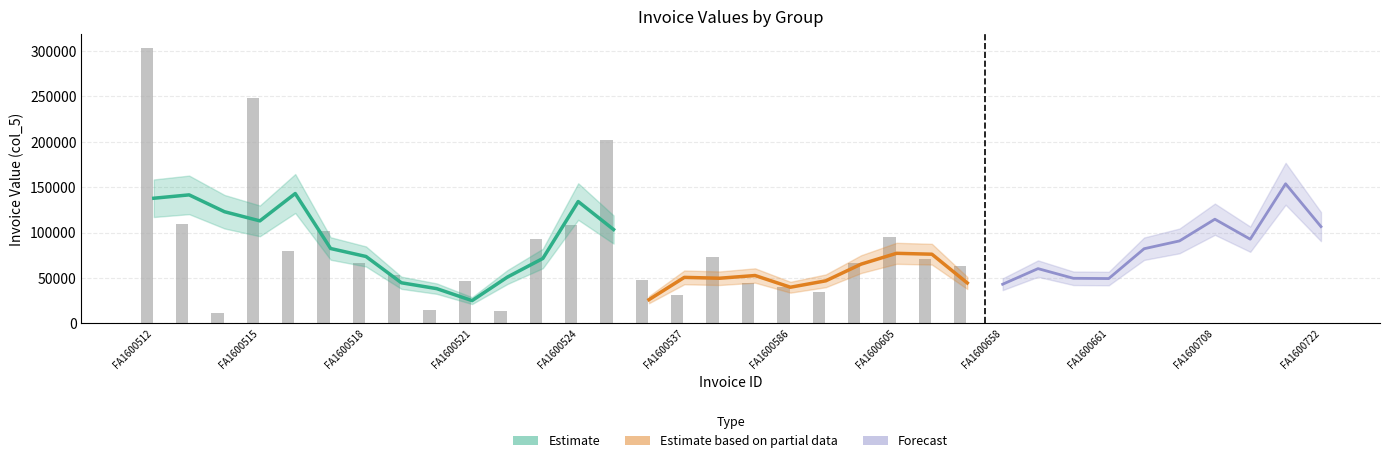

What is the sum of the values at FA1600512 and FA1600524?

412237